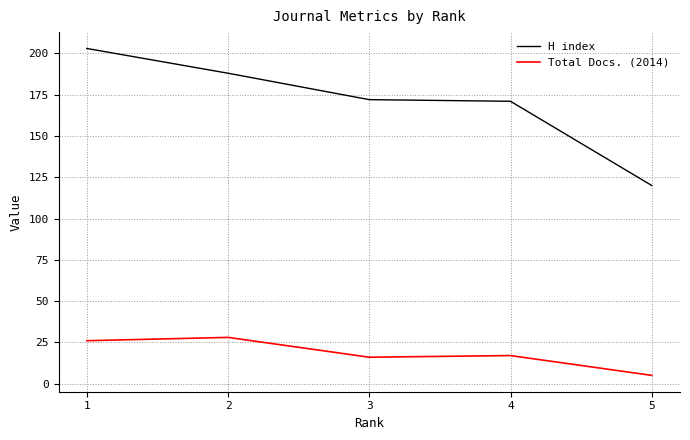

What is the difference between the highest and lowest values at 3?

156